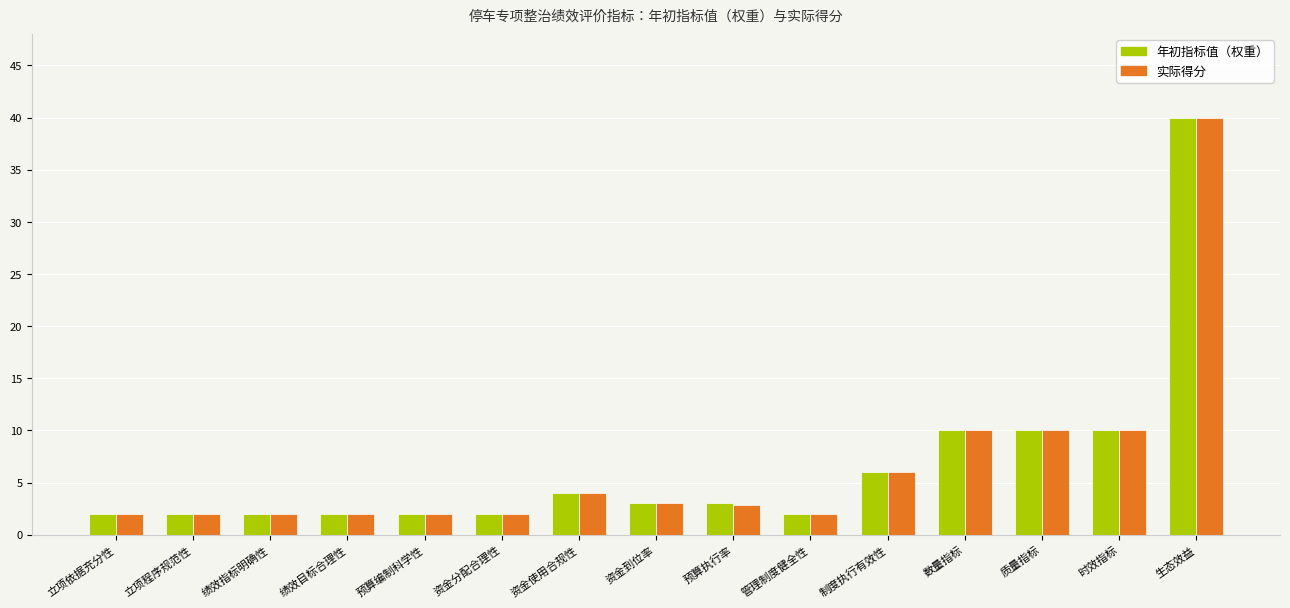

What is the minimum value shown in the chart?

2.0